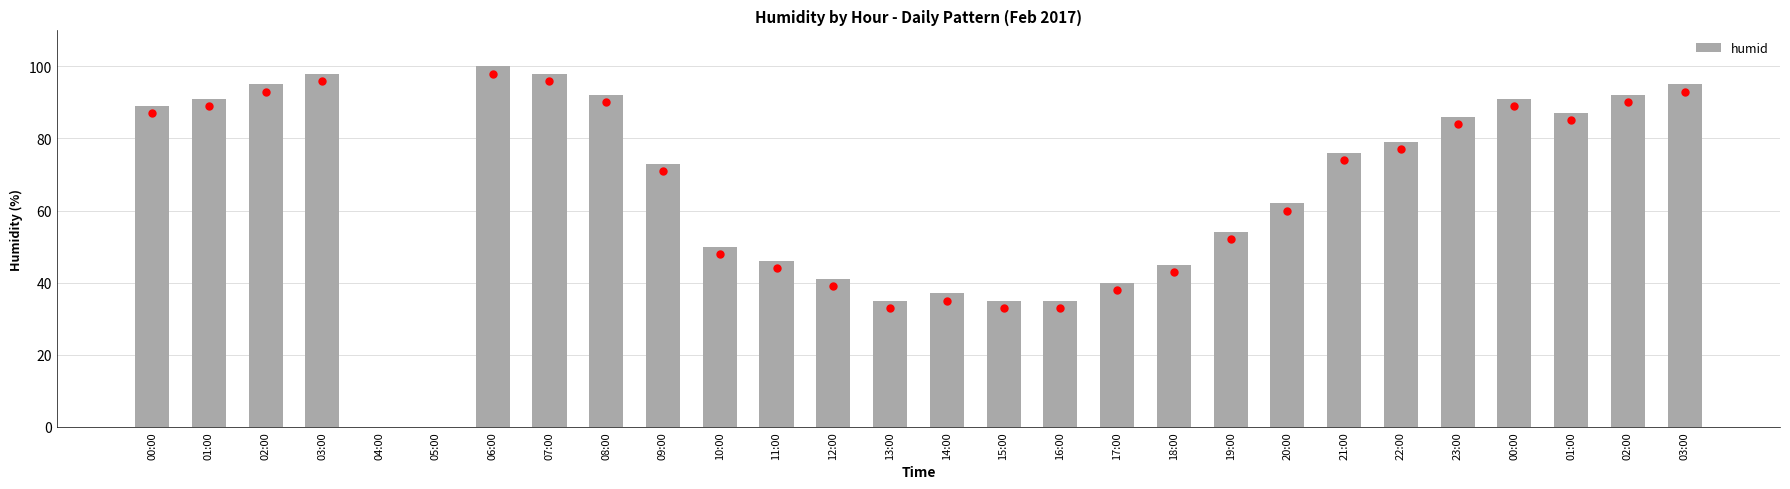

Rank the categories by value from lowest to highest.

04:00, 05:00, 13:00, 15:00, 16:00, 14:00, 17:00, 12:00, 18:00, 11:00, 10:00, 19:00, 20:00, 09:00, 21:00, 22:00, 23:00, 01:00, 00:00, 01:00, 00:00, 08:00, 02:00, 02:00, 03:00, 03:00, 07:00, 06:00